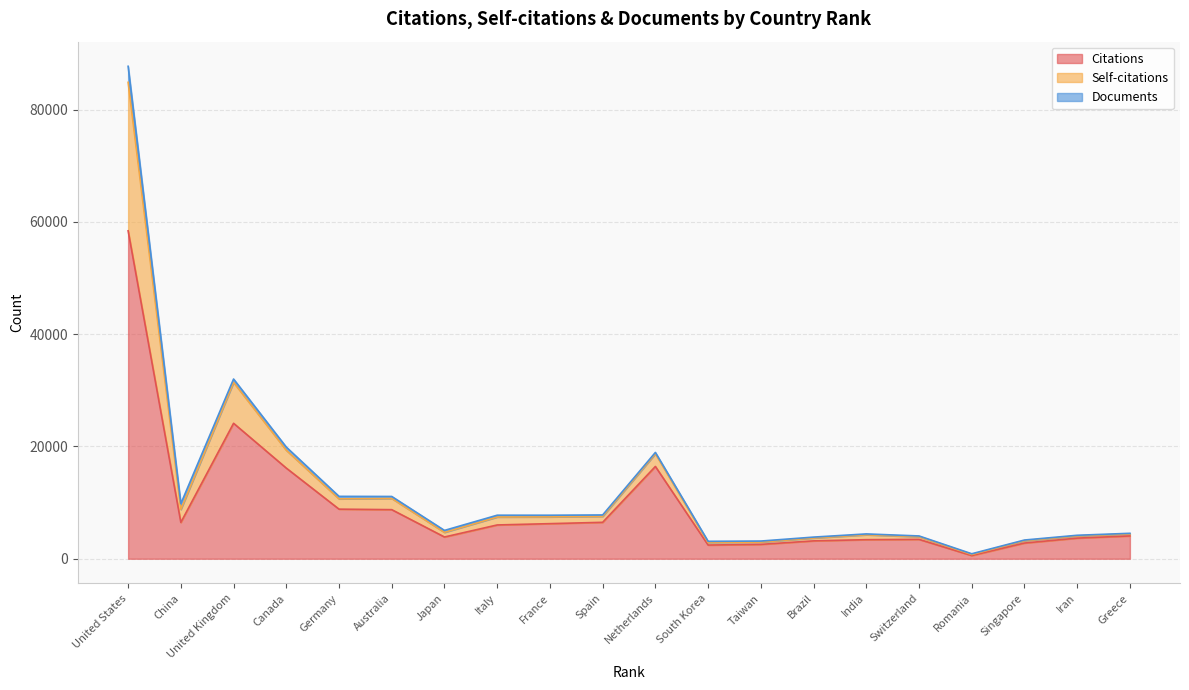

At which category is the sum across all series the highest?

United States